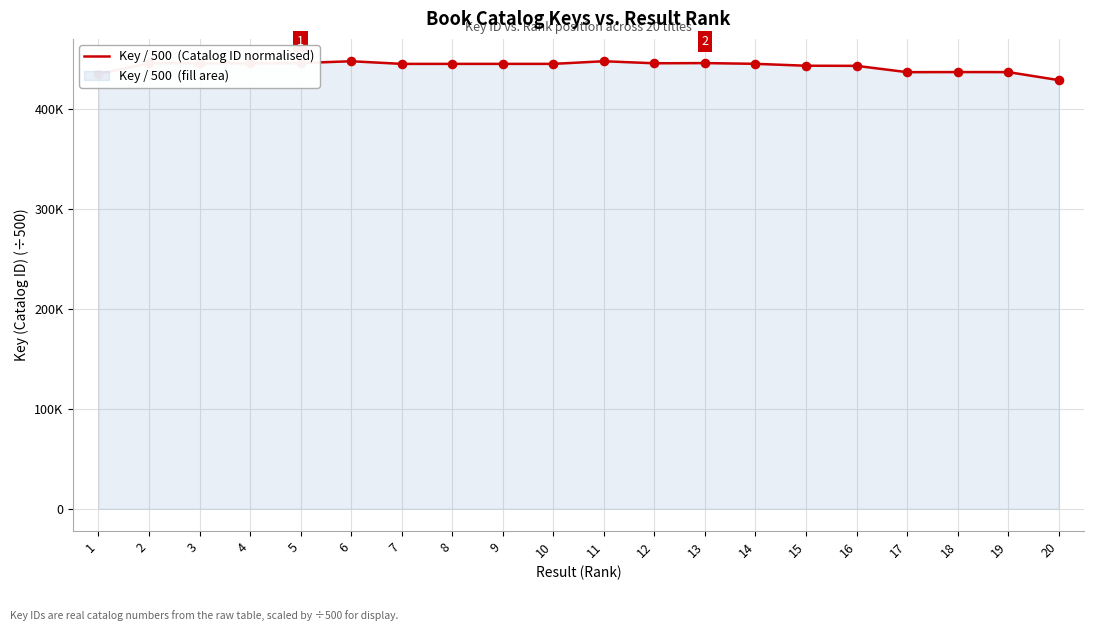

Which has a higher value, 16 or 10?

10